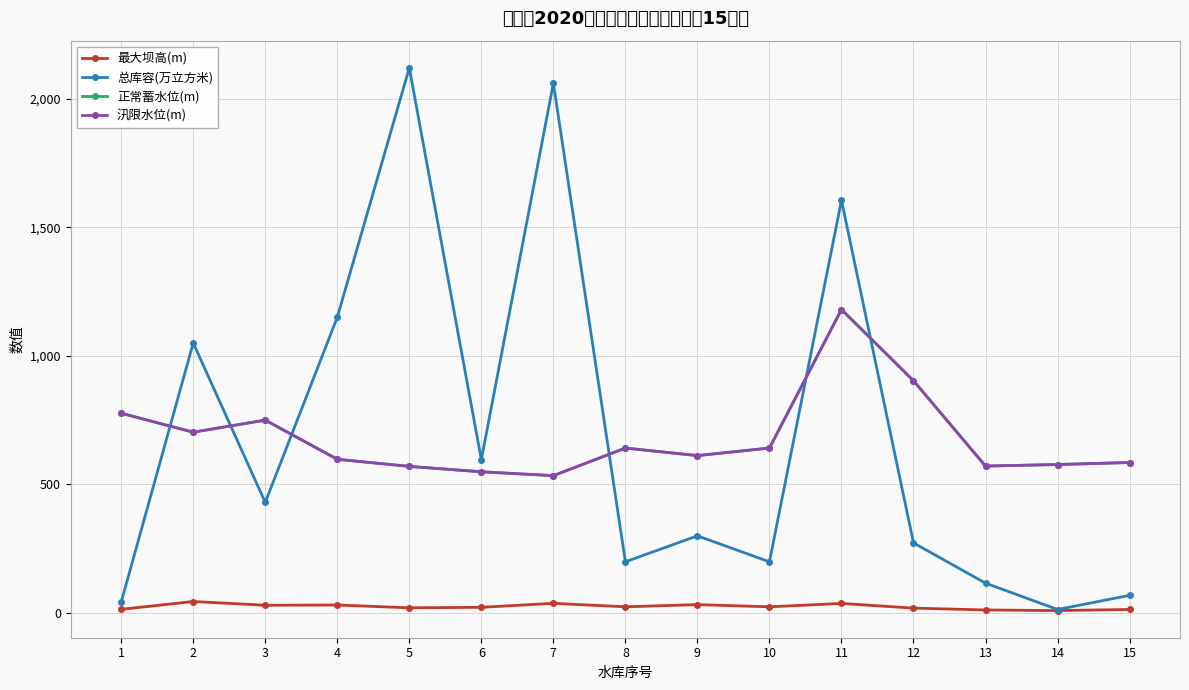

Which series has the largest range (max minus min)?

总库容(万立方米)